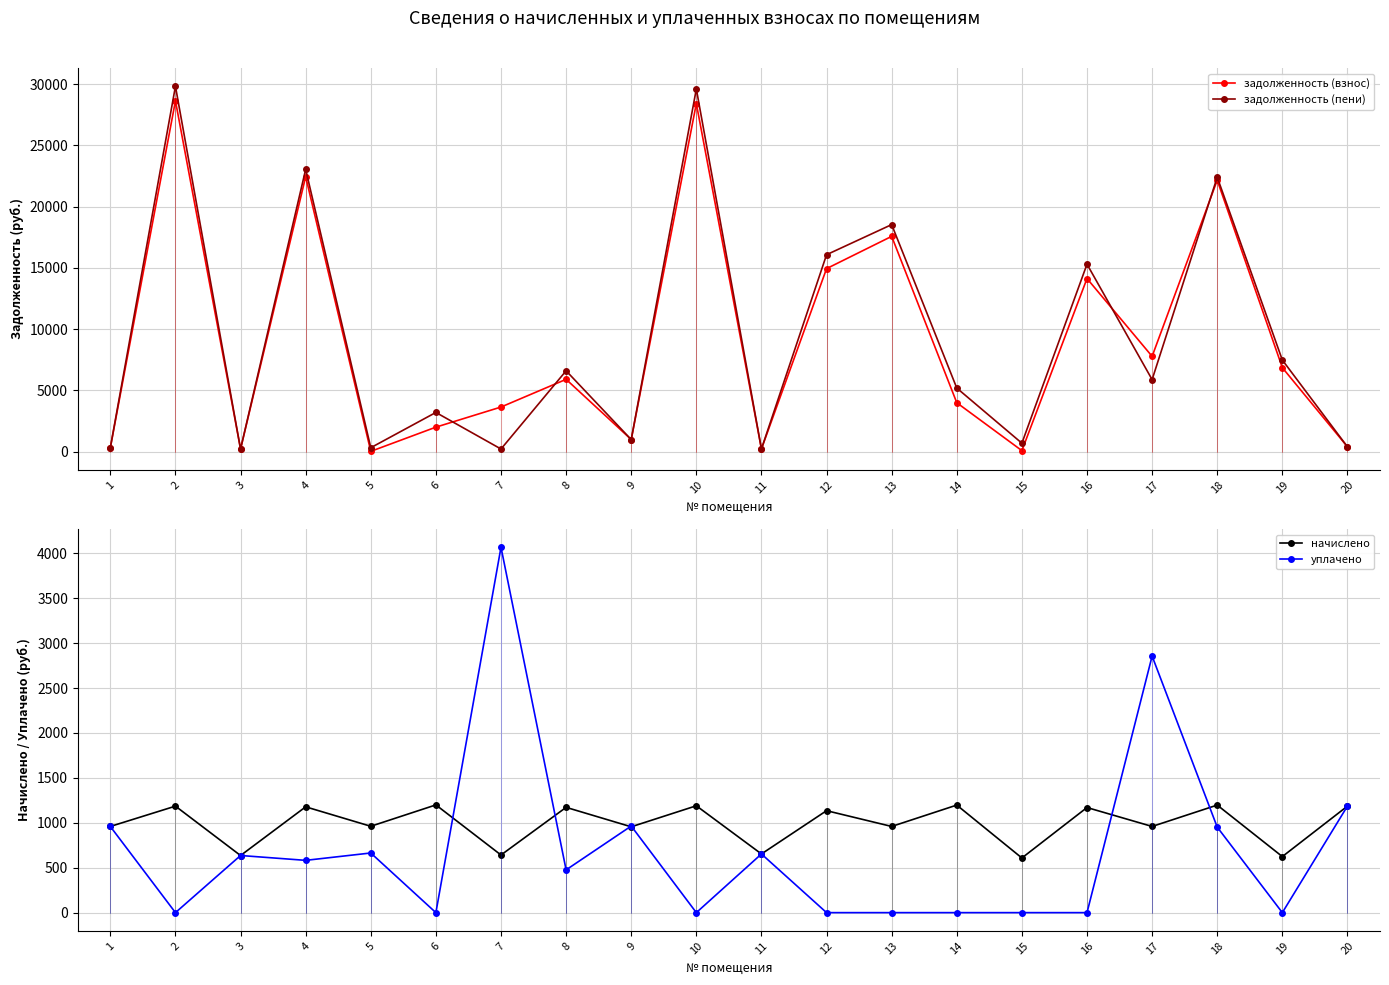

Which series has the widest spread of values?

задолженность (пени)